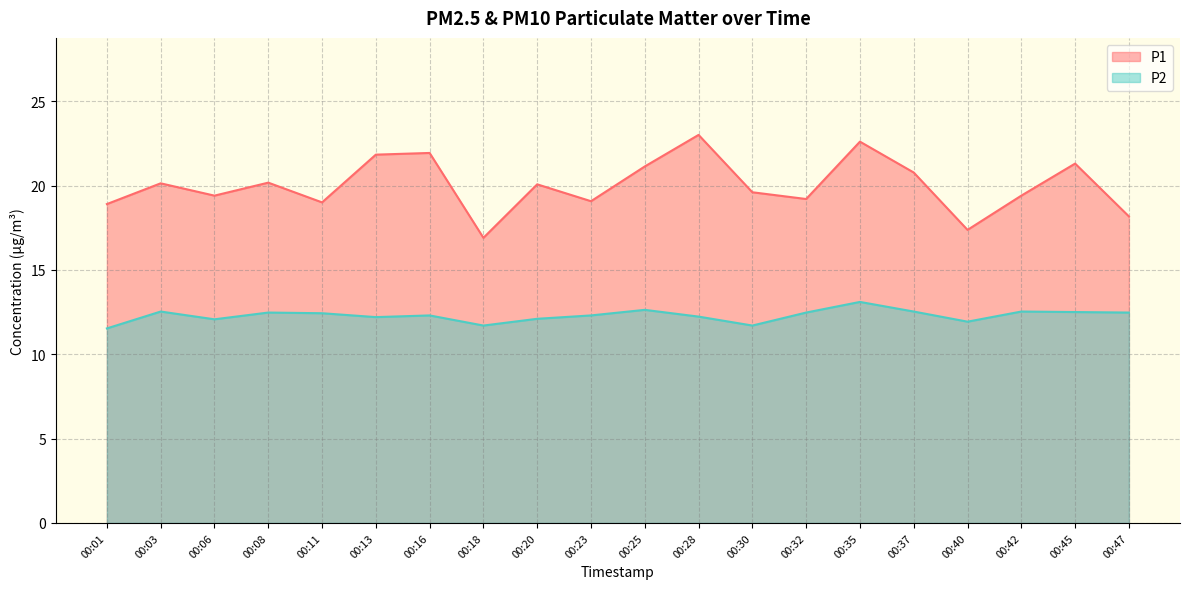

What is the value of the P2 point at the 4th from the left?

12.5